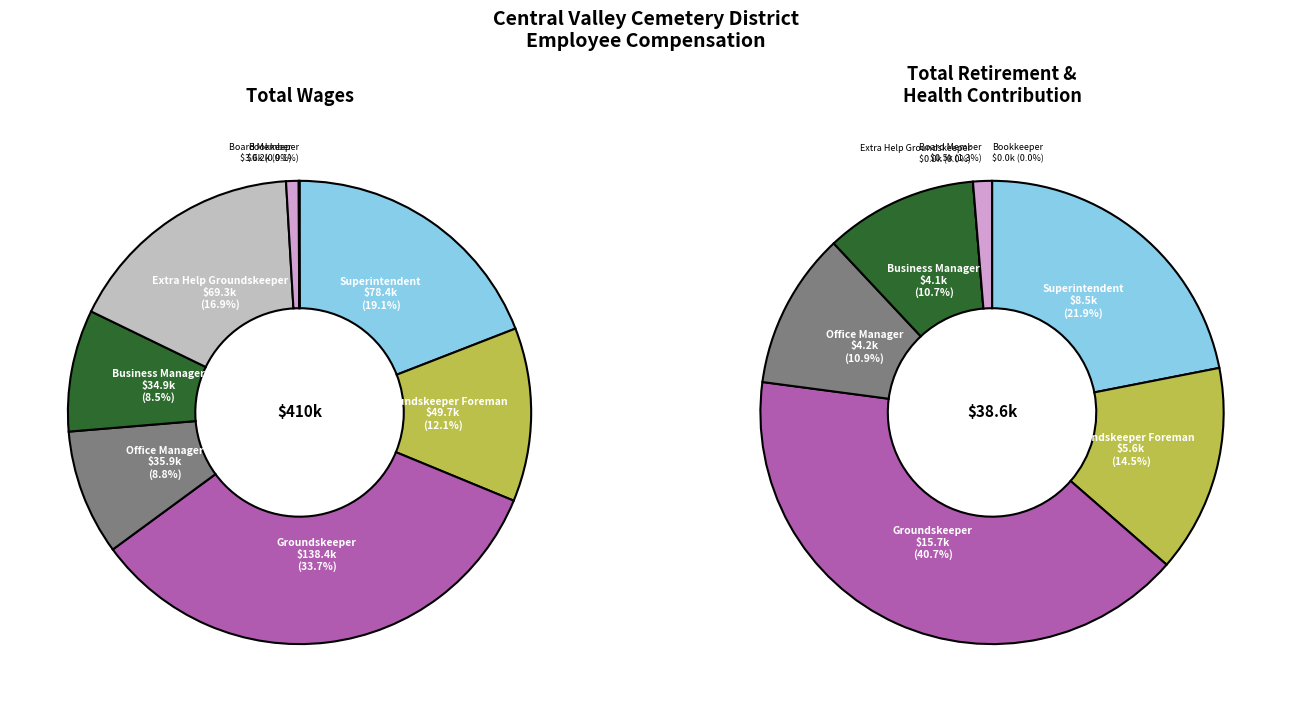

Is there any slice that represents more than half of the pie?

No